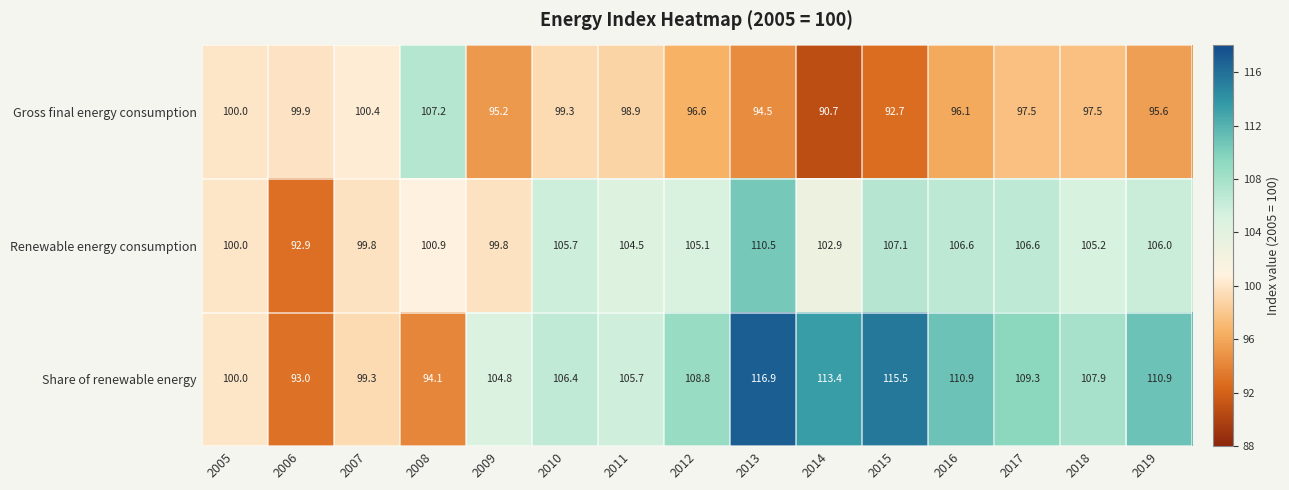

At which label is Renewable energy consumption closest to 101?

2008